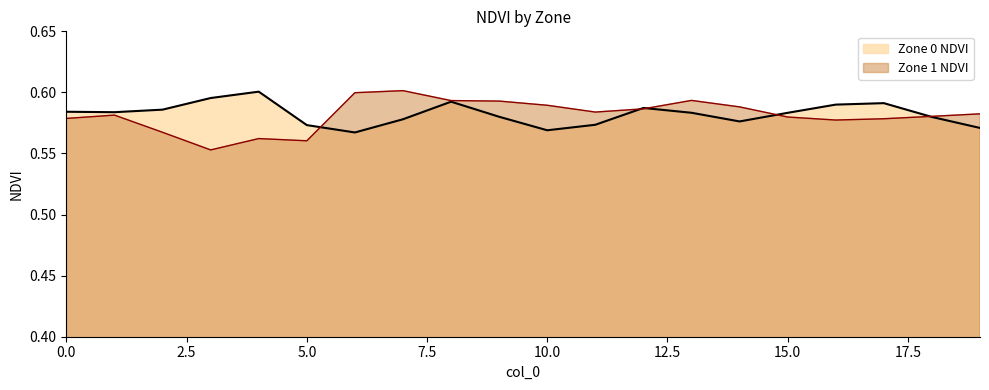

Rank the series by their maximum value, from highest to lowest.

Zone 1 NDVI, Zone 0 NDVI